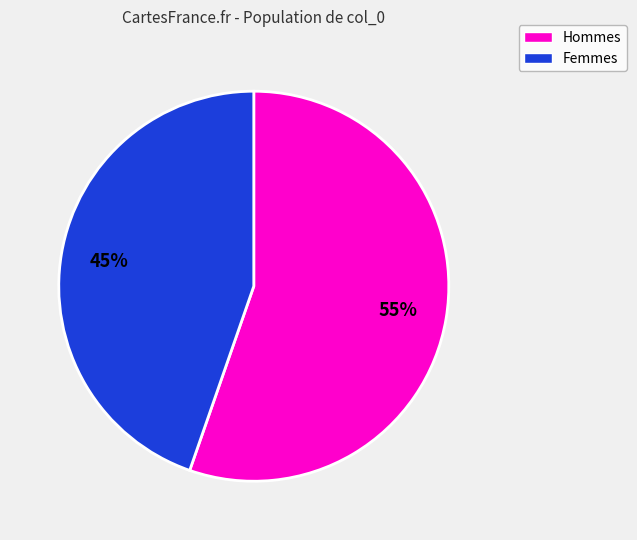

Is there a majority slice in this chart?

Yes